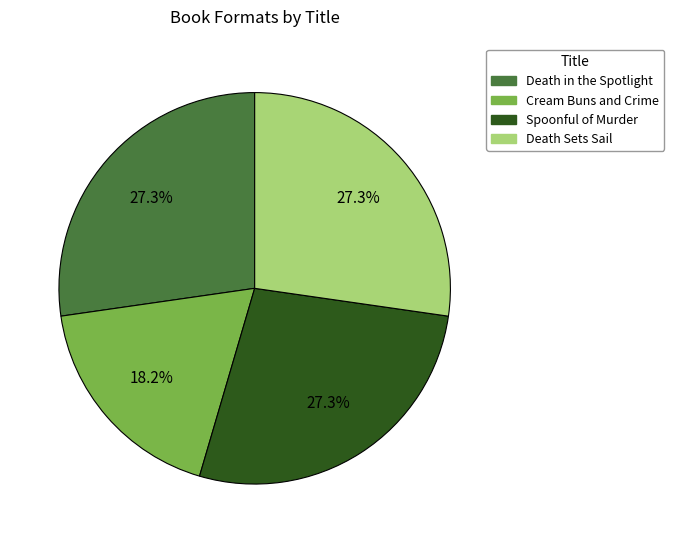

True or false: Death in the Spotlight accounts for 27% of the total.

True